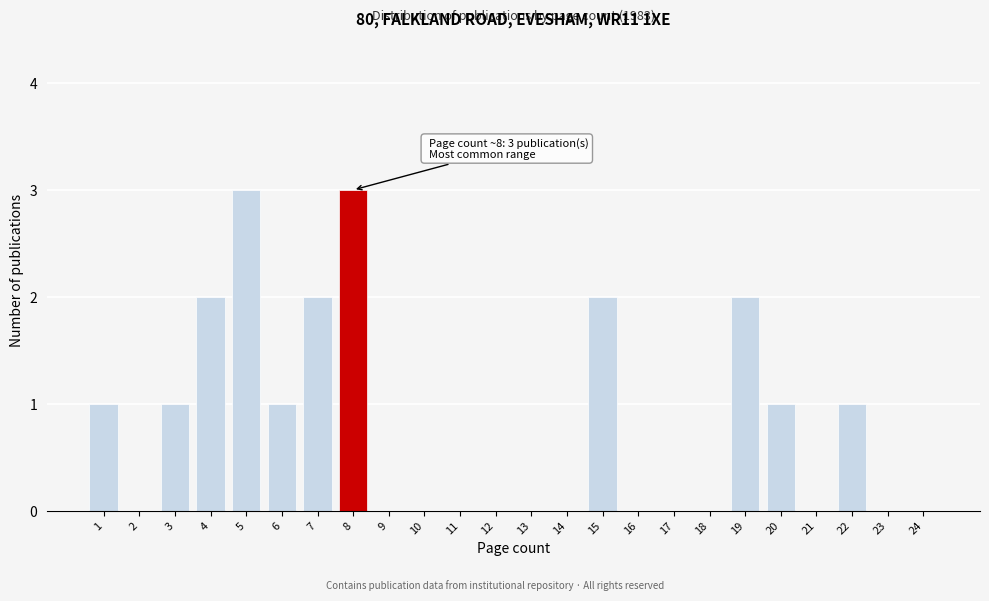

Reading left to right, transcribe all the data shown in this chart.

1=1	2=0	3=1	4=2	5=3	6=1	7=2	8=3	9=0	10=0	11=0	12=0	13=0	14=0	15=2	16=0	17=0	18=0	19=2	20=1	21=0	22=1	23=0	24=0